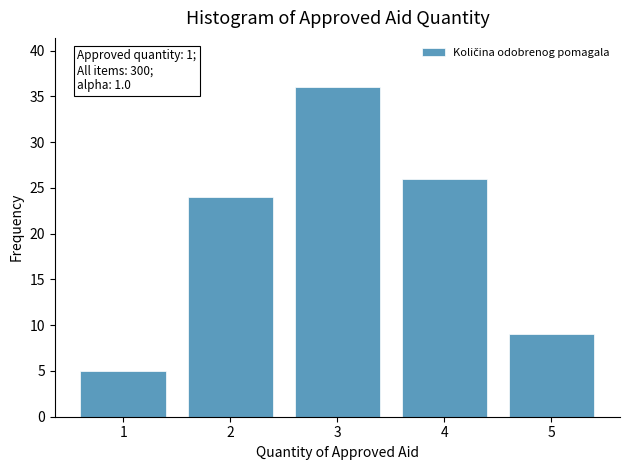

Reading left to right, extract all data points from this chart.

1=5	2=24	3=36	4=26	5=9